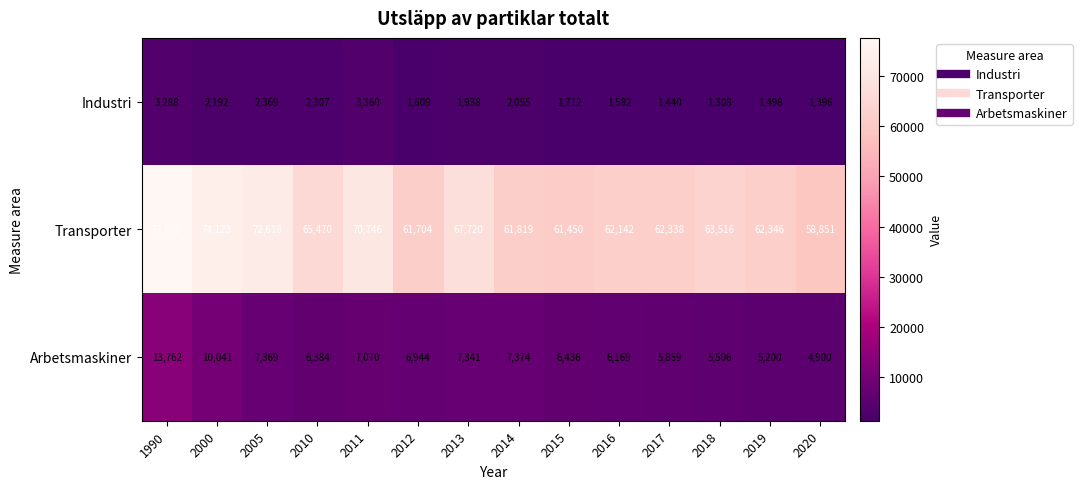

The Industri series shows 1352 at 2013. True or false?

False